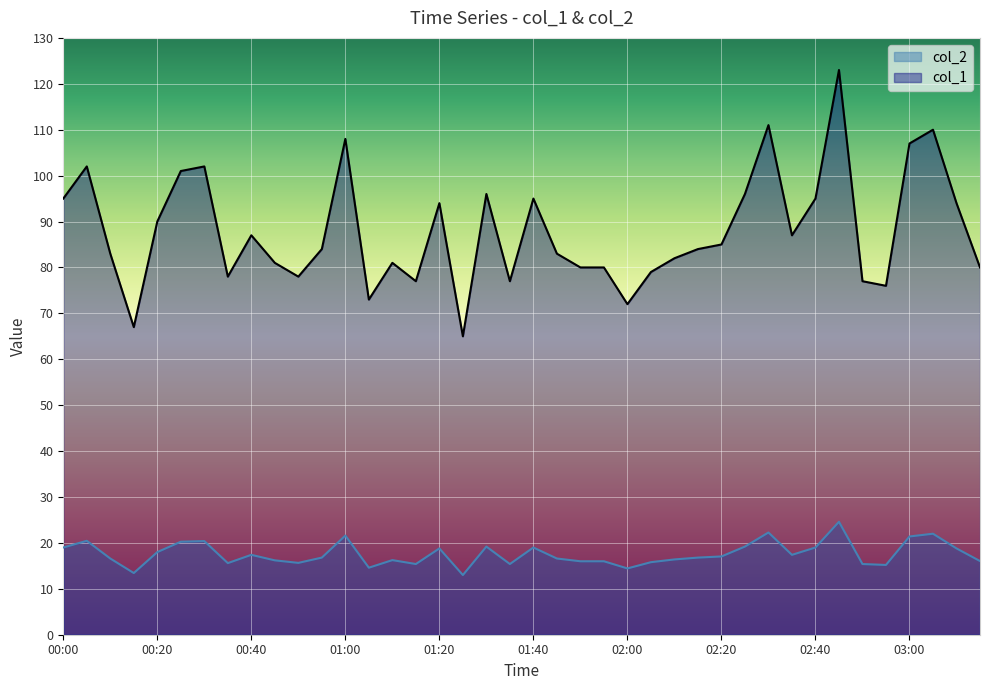

What is the difference between the maximum and minimum values in the col_2 series?

11.6